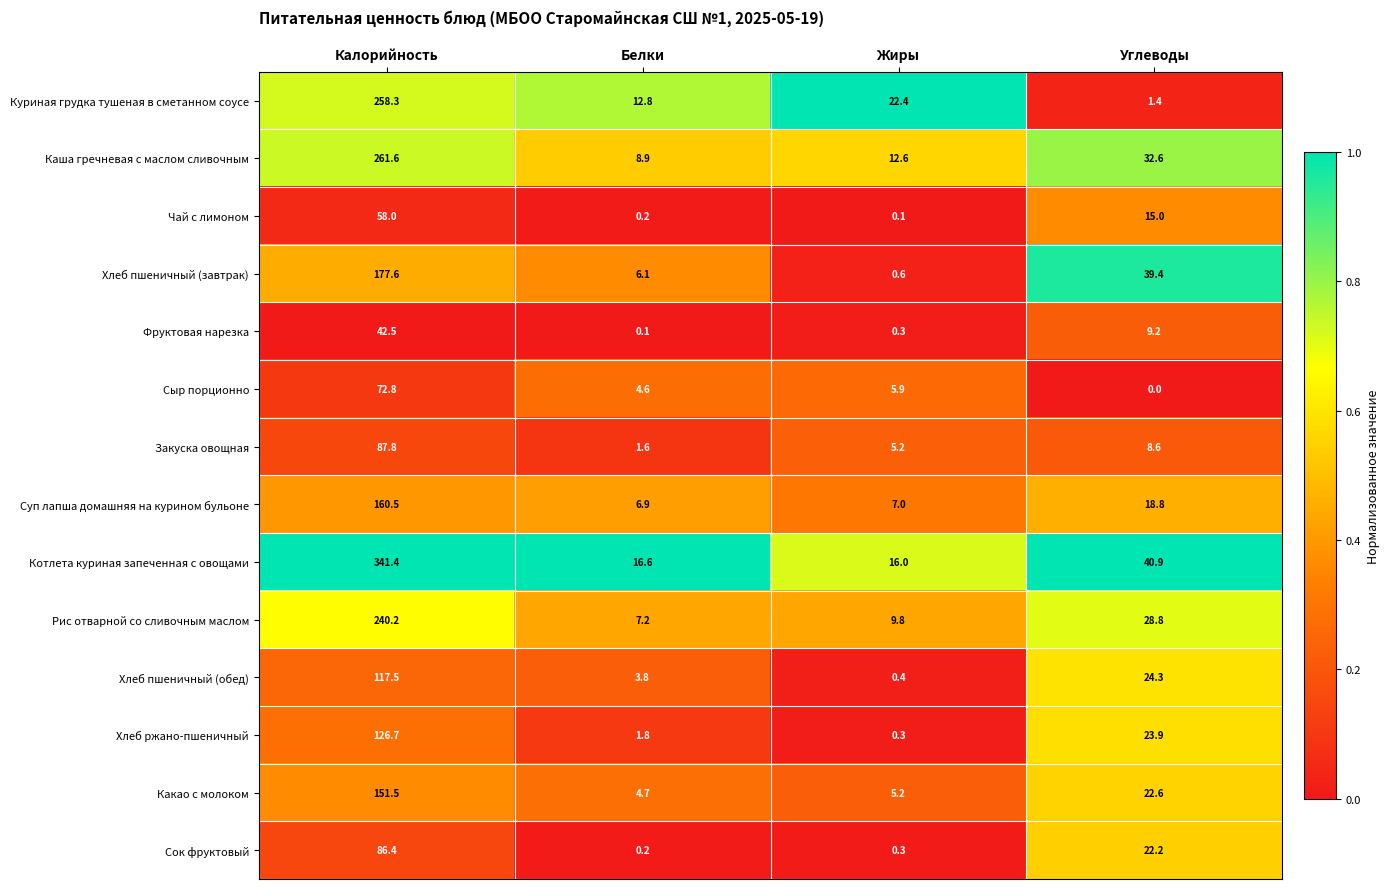

Which series has the largest range (max minus min)?

Котлета куриная запеченная с овощами